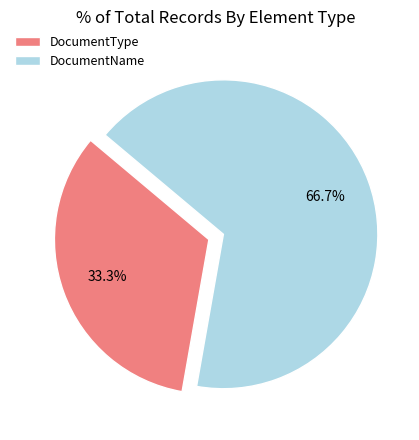

Rank the categories by value from lowest to highest.

DocumentType, DocumentName